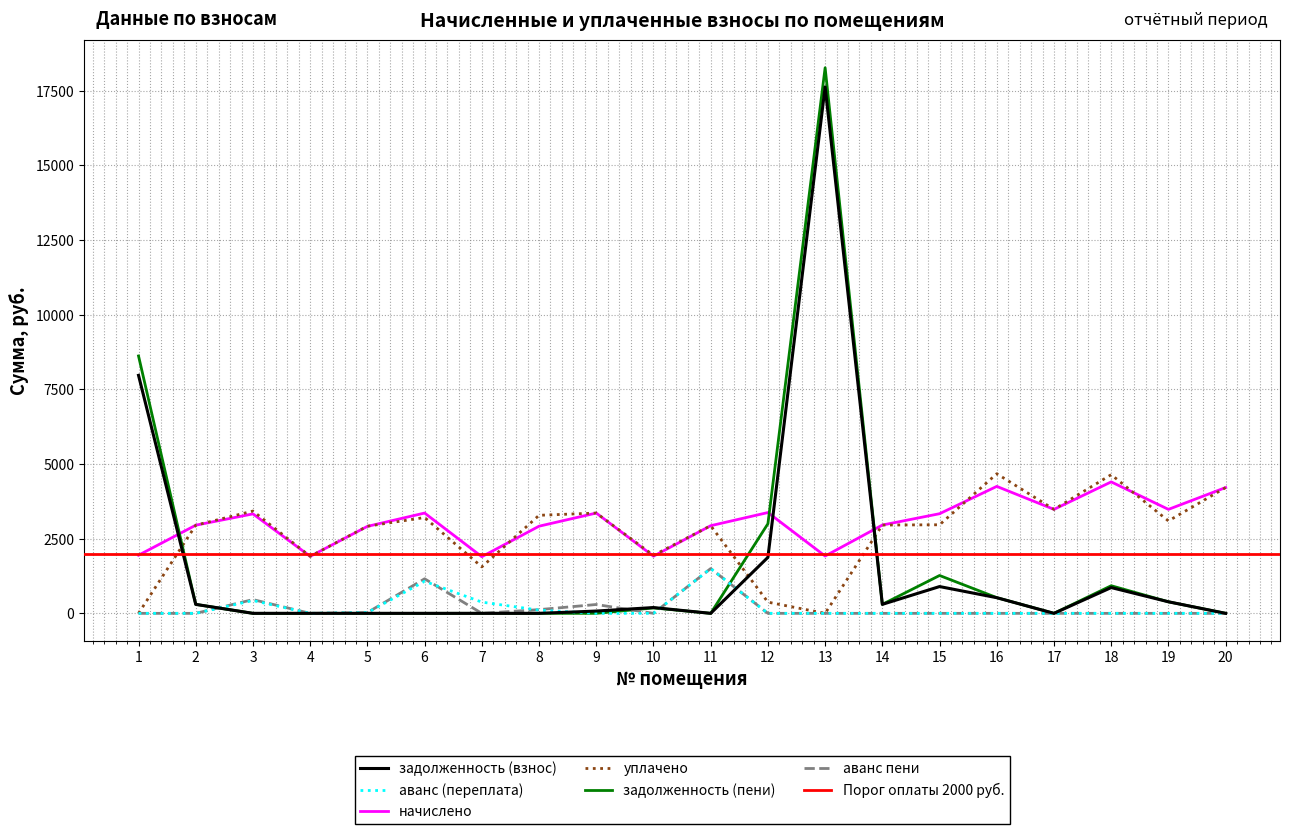

What is the value of the начислено point at the 3rd from the left?

3331.3